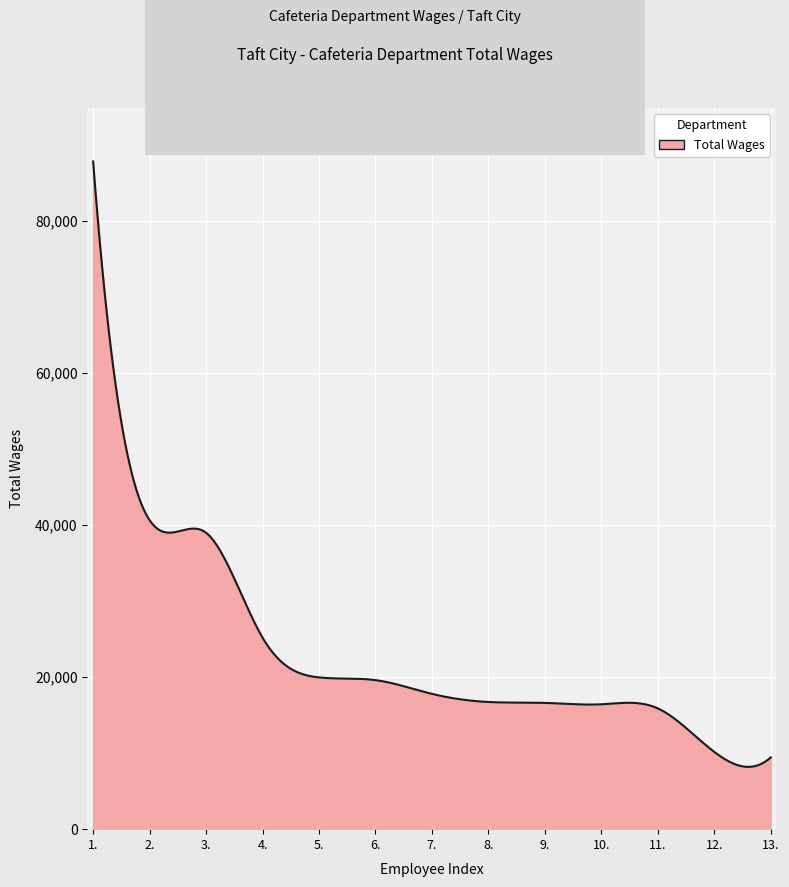

What is the greatest value displayed?

87774.0